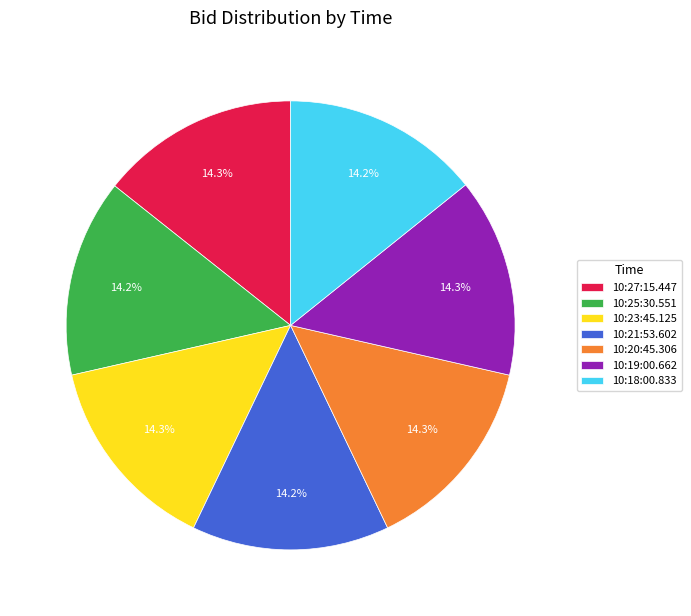

Does 10:18:00.833 account for over 50% of the chart?

No